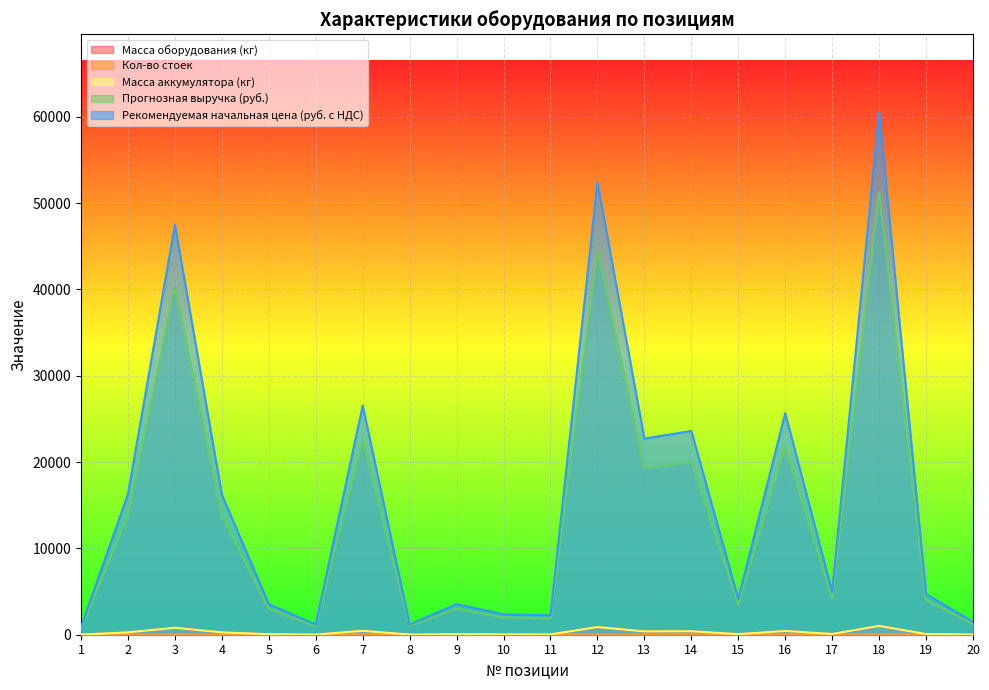

Where is the first local maximum for Масса аккумулятора (кг)?

3